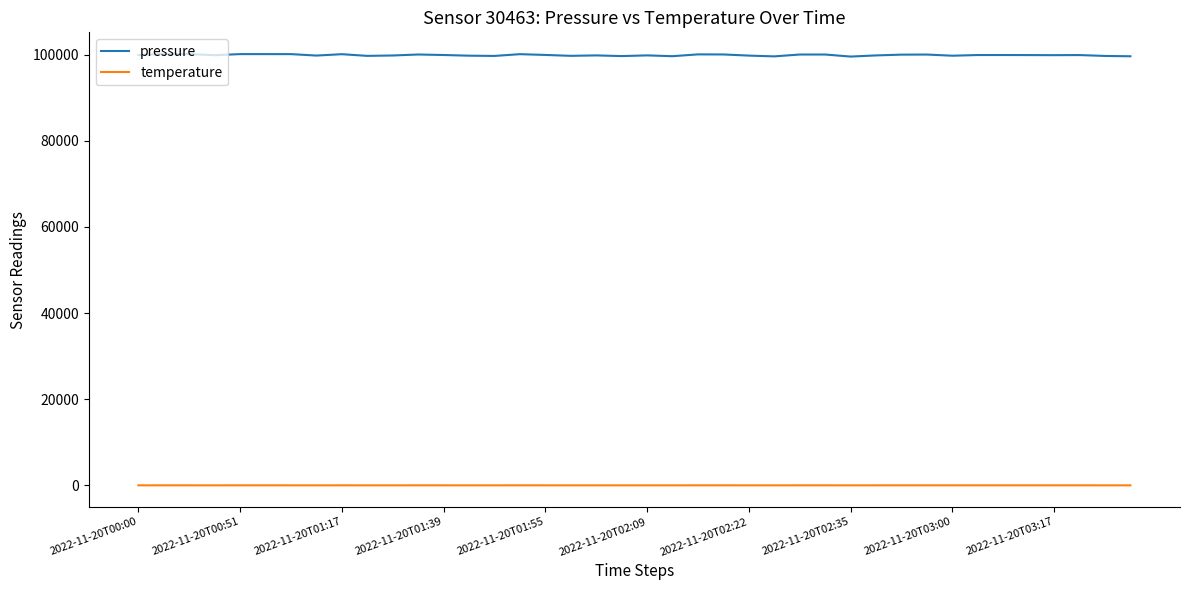

Which series has the widest spread of values?

pressure